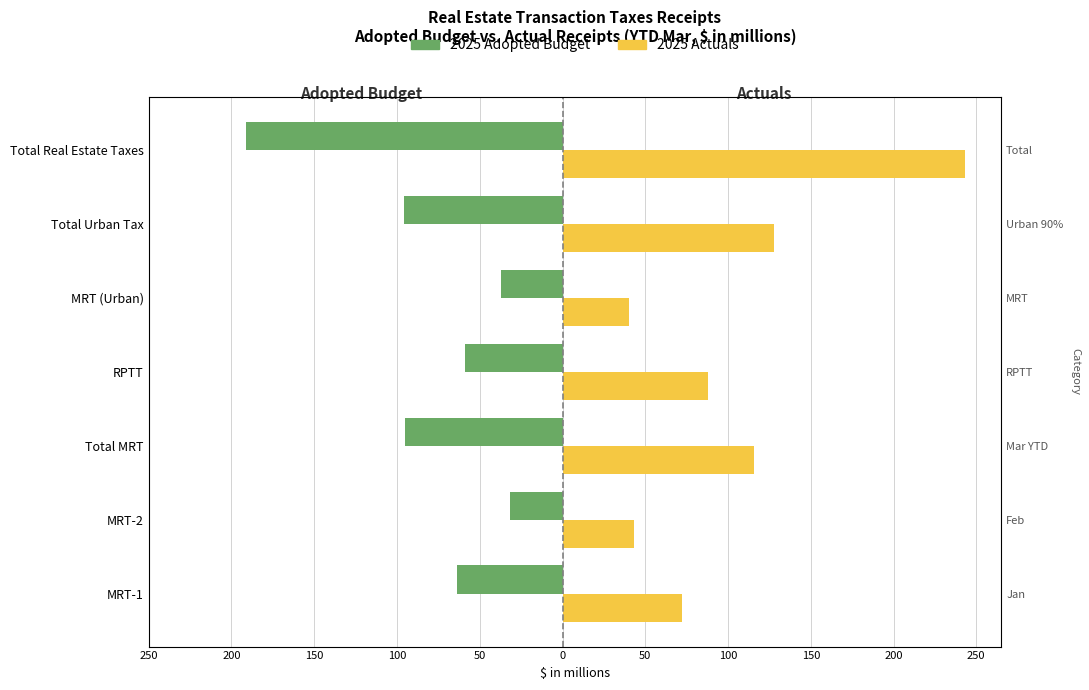

What is the value of the 2025 Adopted Budget bar at the 1st from the left?

-64.0